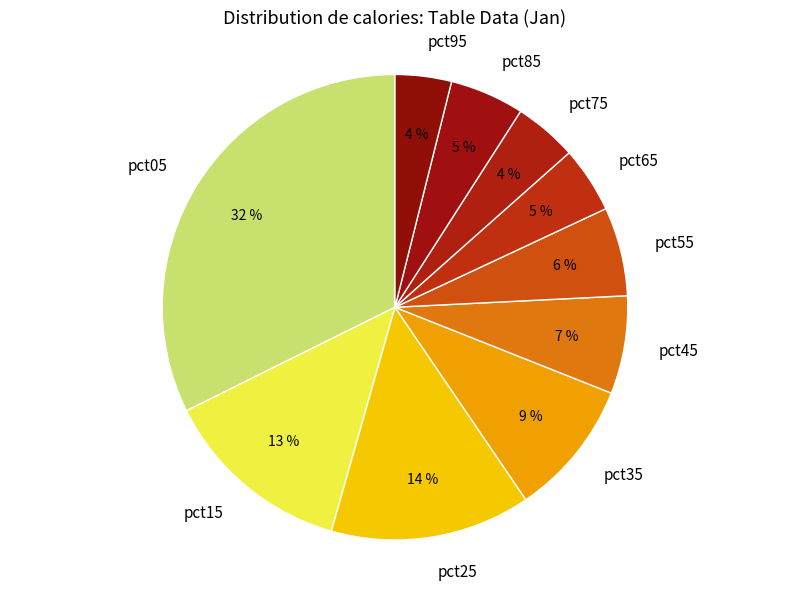

To the nearest percent, what percentage of the pie is pct45?

7%